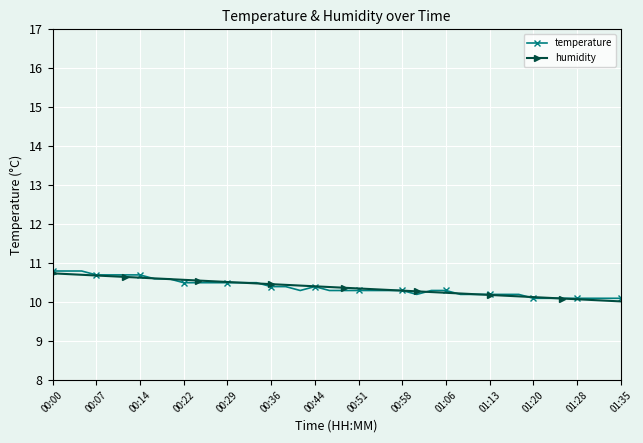

At how many categories does at least one series exceed 10?

40